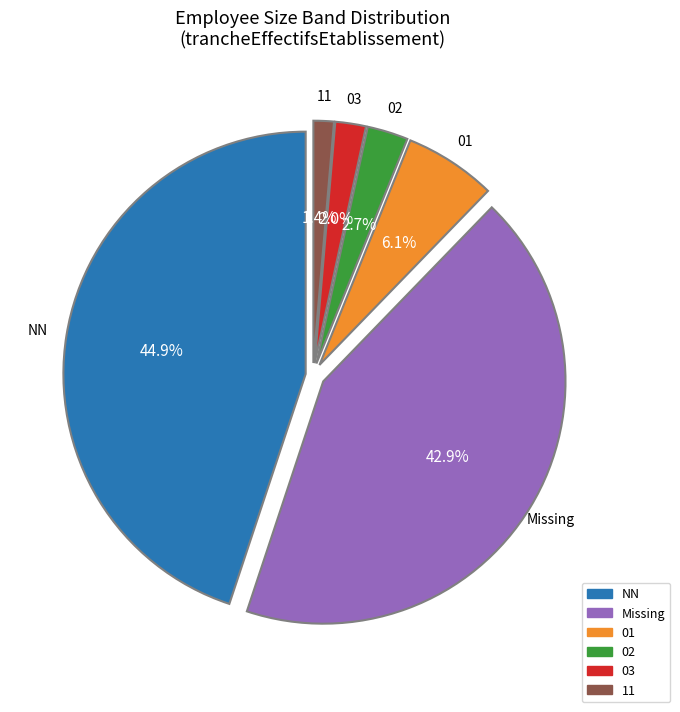

To the nearest percent, what percentage of the pie is 11?

1%